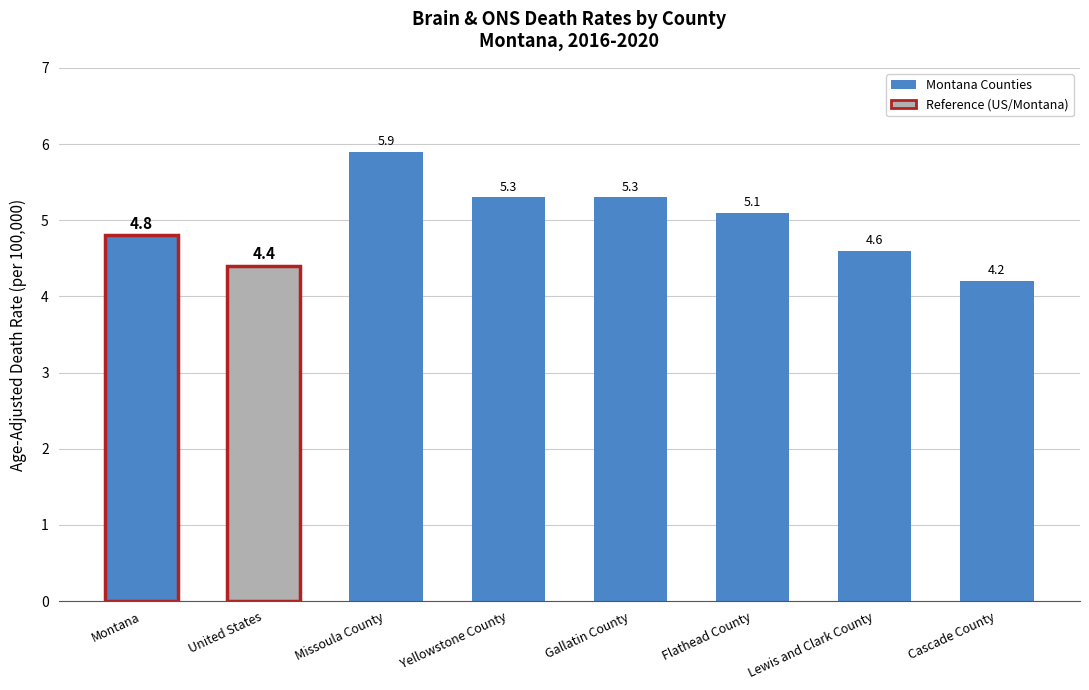

The chart shows a value of 4.8 at Montana. True or false?

True